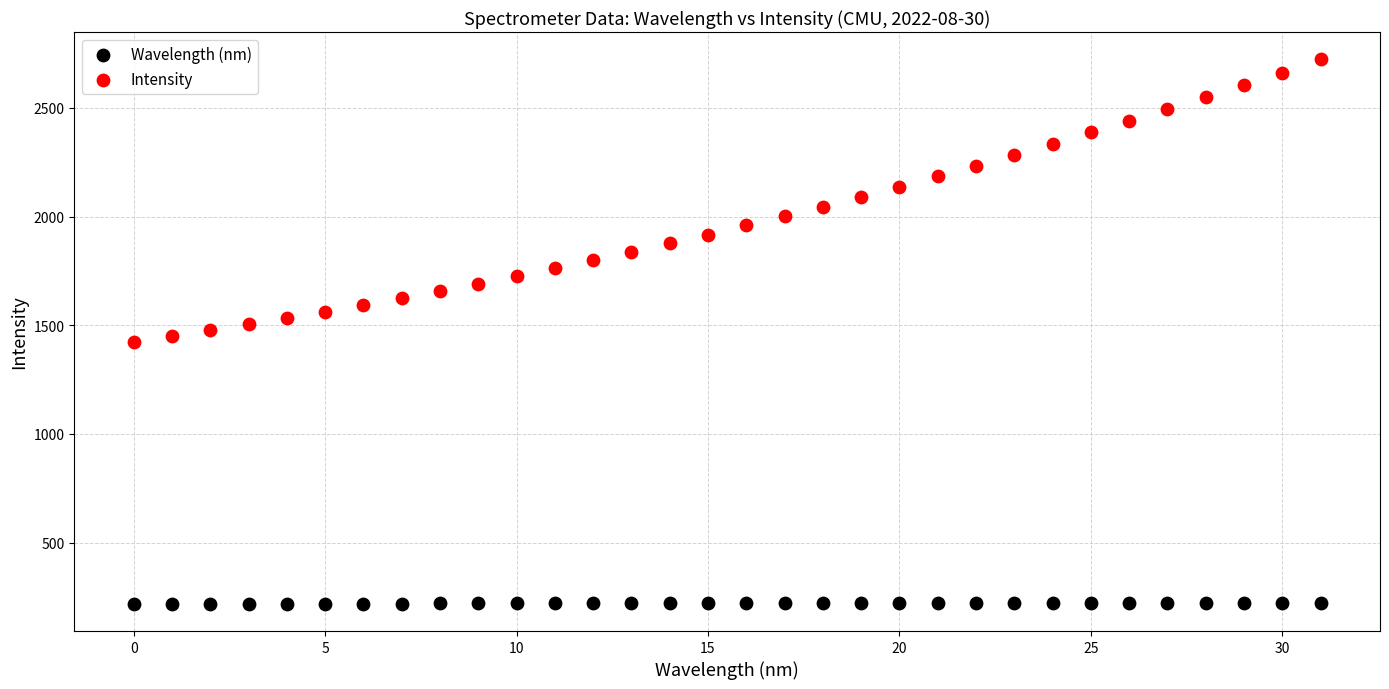

Which series has the widest spread of Y values?

Intensity